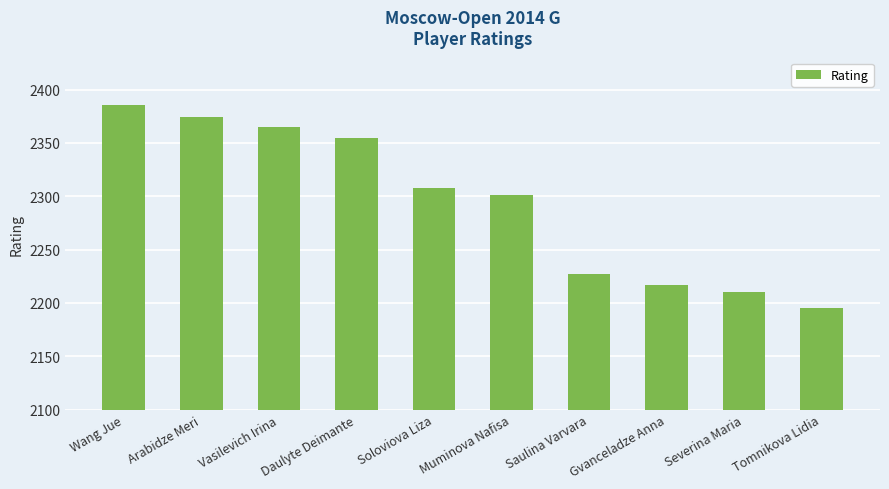

What is the label of the 3rd bar from the right?

Gvanceladze Anna